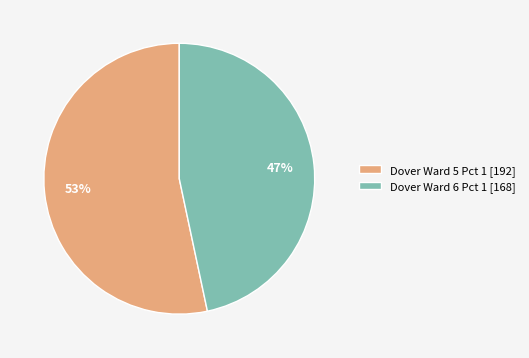

Rank the categories by value from highest to lowest.

Dover Ward 5 Pct 1, Dover Ward 6 Pct 1